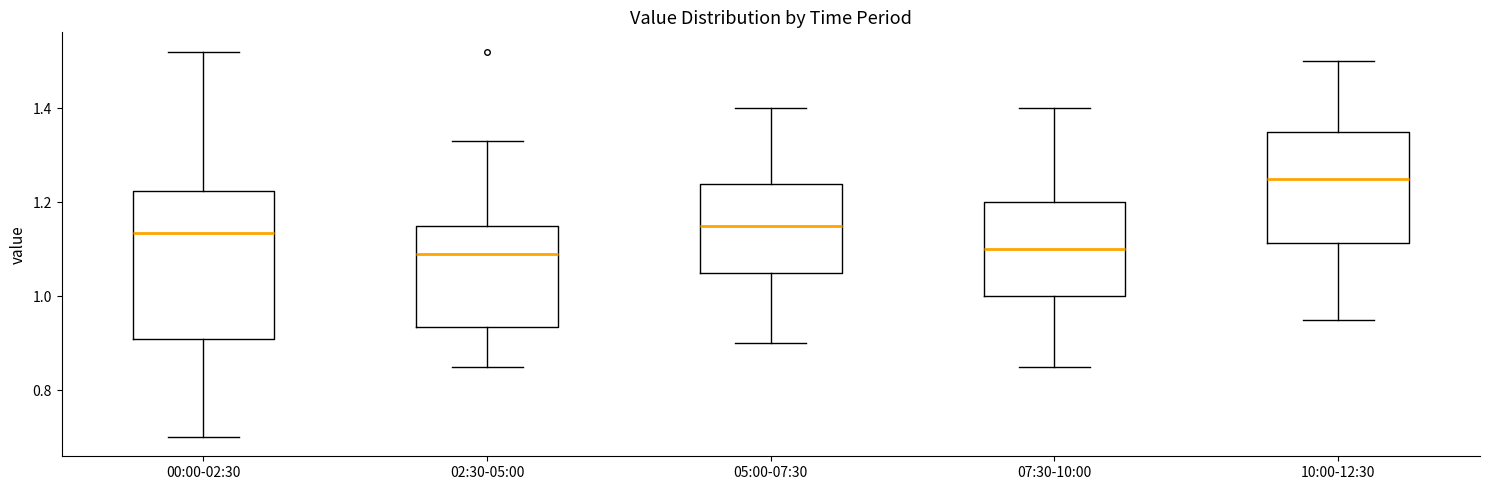

Reading left to right, read every box against the y-axis: the position of its median line, the range the box covers, and the ends of its whiskers. The values are not printed on the chart, so give them approximately, as read against the axis.

00:00-02:30: median 1.14, box 0.90 to 1.22, whiskers 0.70 to 1.52
02:30-05:00: median 1.10, box 0.94 to 1.16, whiskers 0.86 to 1.34
05:00-07:30: median 1.16, box 1.06 to 1.24, whiskers 0.90 to 1.40
07:30-10:00: median 1.10, box 1.00 to 1.20, whiskers 0.86 to 1.40
10:00-12:30: median 1.26, box 1.12 to 1.36, whiskers 0.96 to 1.50